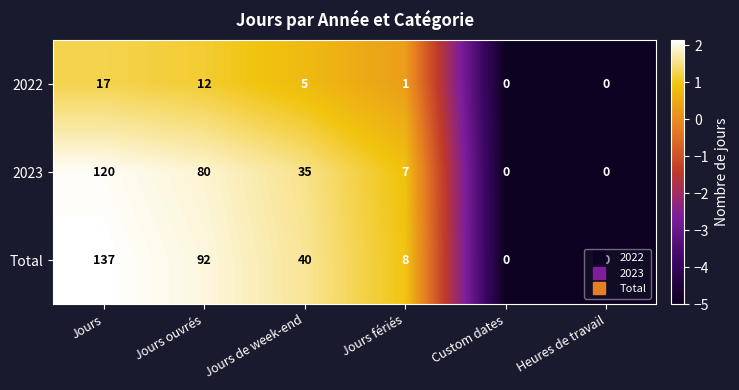

At Jours, list the series in order from smallest to largest.

2022, 2023, Total